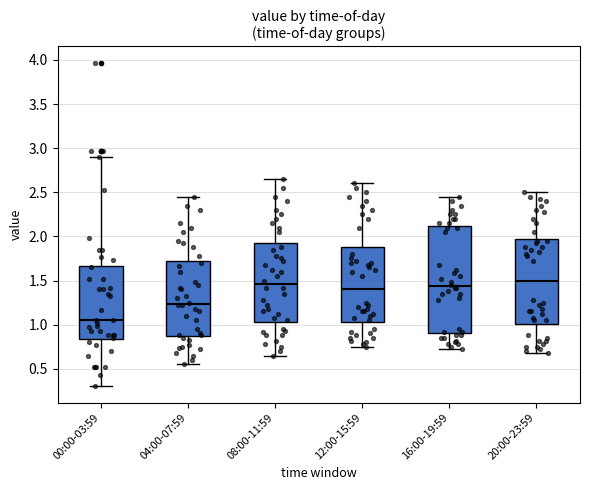

Which box is the tallest, from its lower edge to its upper edge?

16:00-19:59